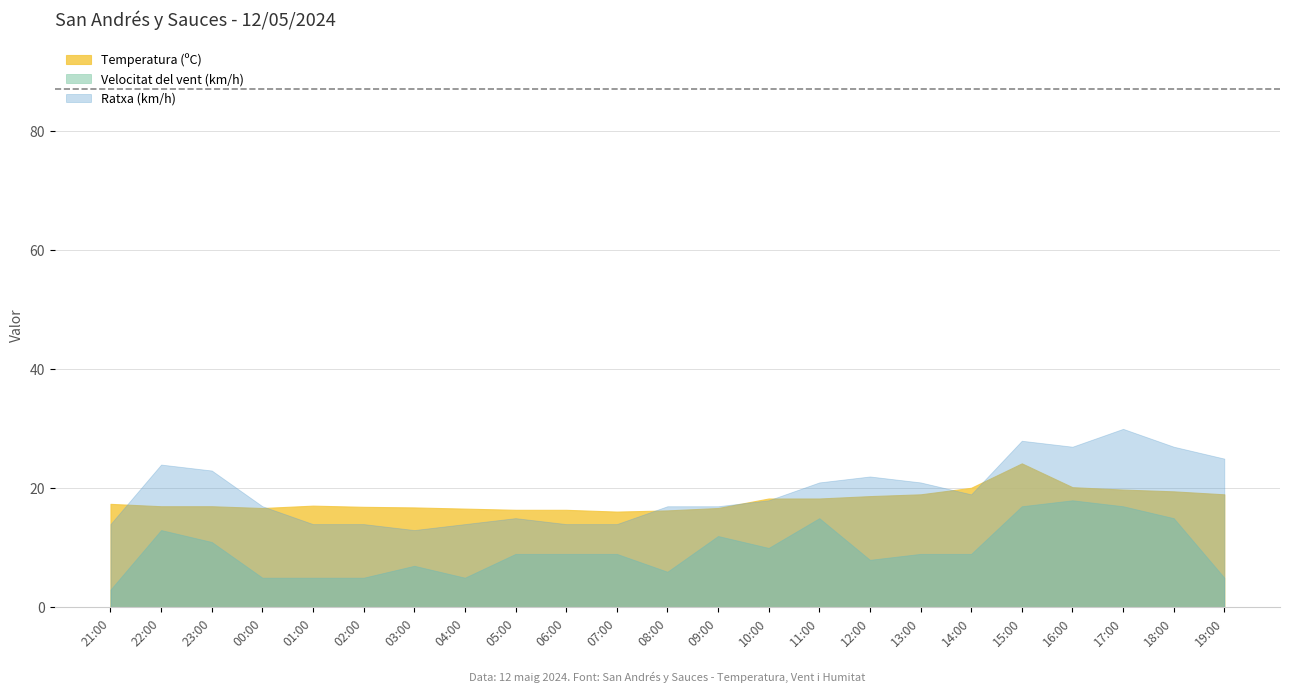

True or false: Ratxa (km/h) and Velocitat del vent (km/h) intersect in this chart.

False